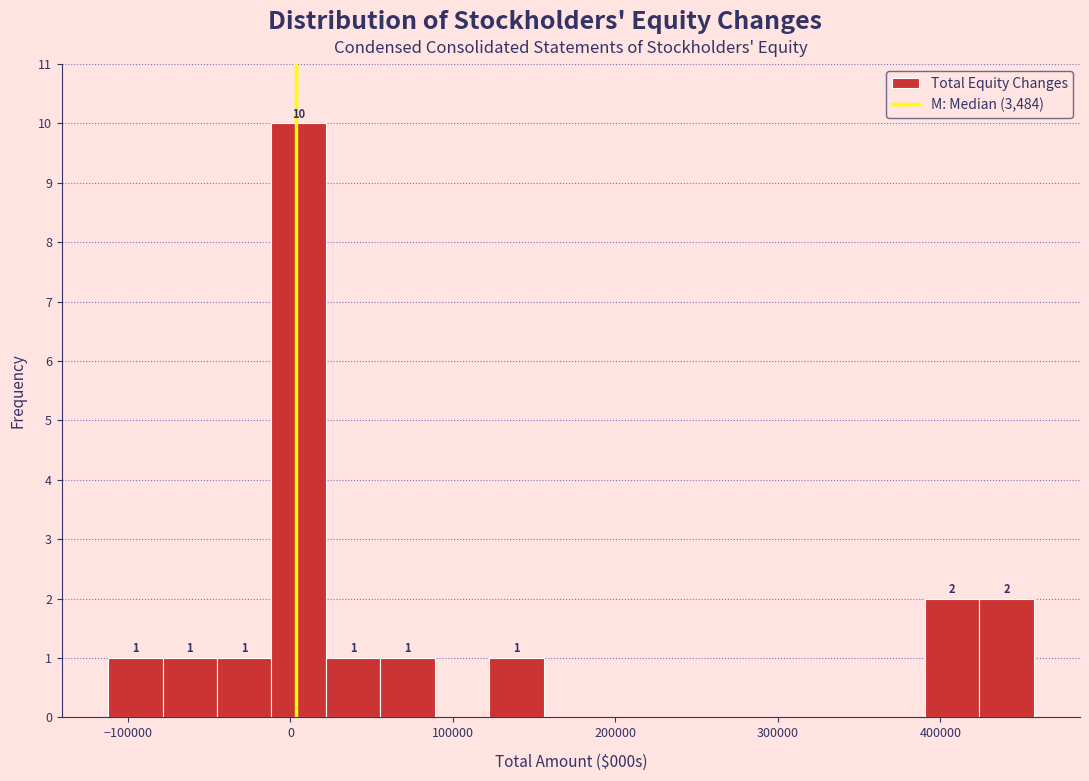

Around what value on the x-axis is the tallest bar? Give the approximate position of its centre, as read against the axis.

10000